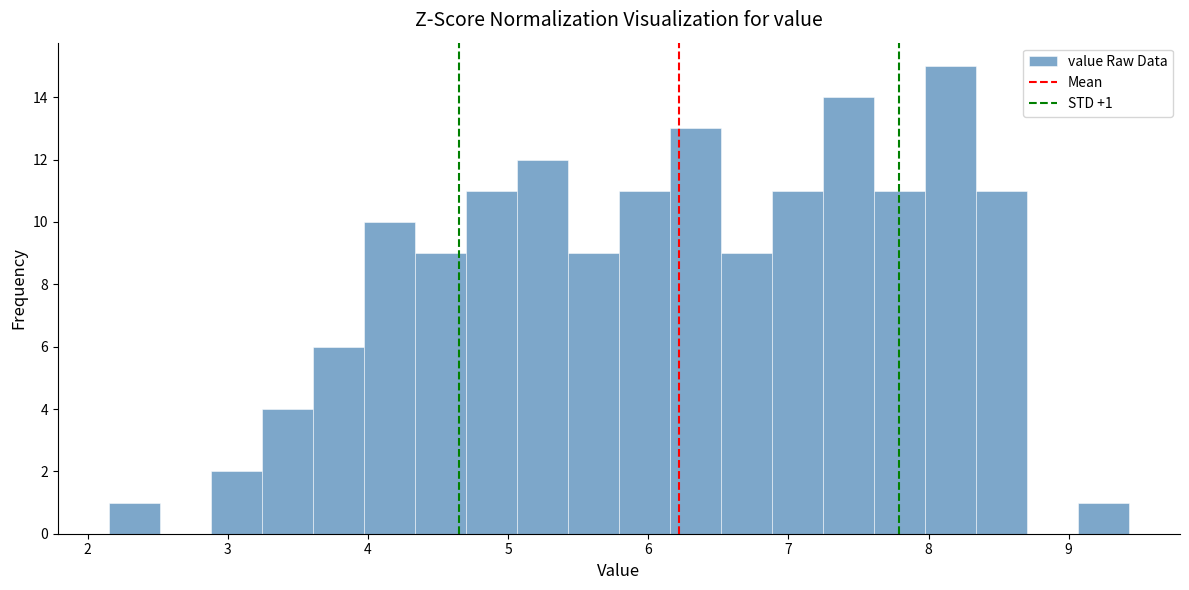

Around what value on the x-axis is the tallest bar? Give the approximate position of its centre, as read against the axis.

8.2